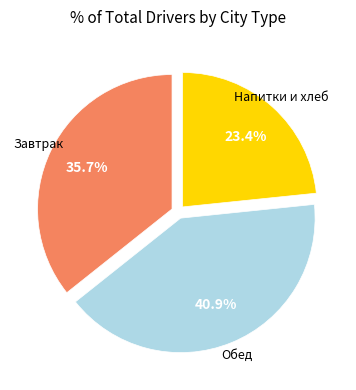

Rank the categories by value from lowest to highest.

Напитки и хлеб, Завтрак, Обед